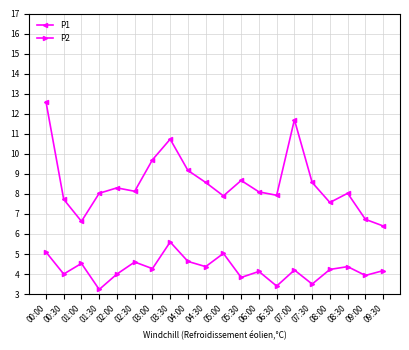

What is the difference between the second highest and minimum values in the P2 series?

1.9